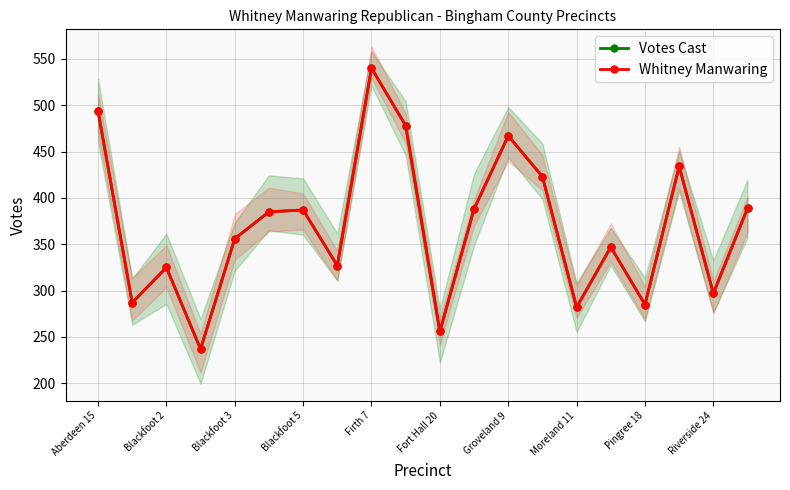

Rank the series by their maximum value, from highest to lowest.

Votes Cast, Whitney Manwaring